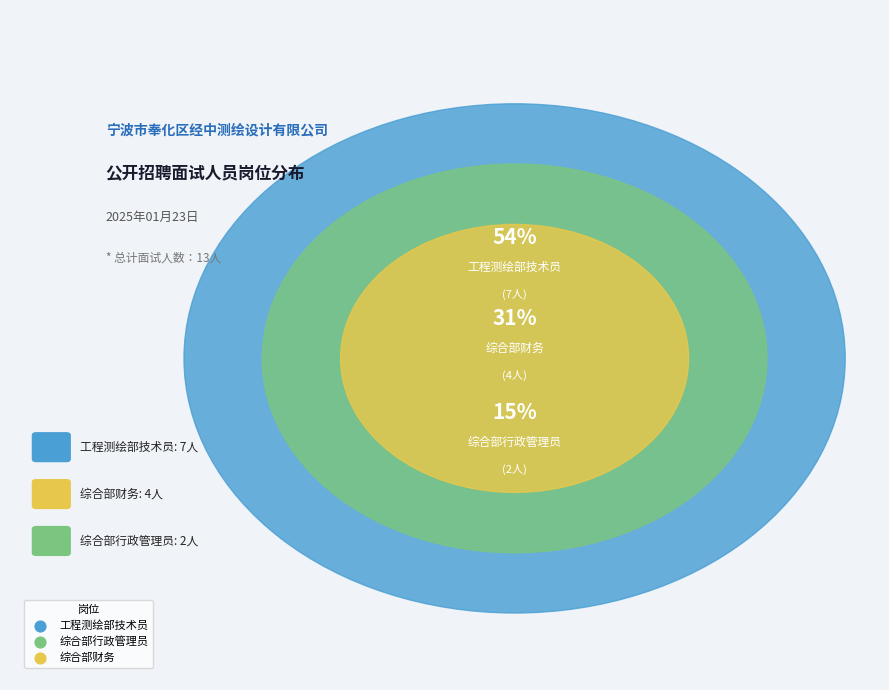

What is the majority slice?

工程测绘部技术员